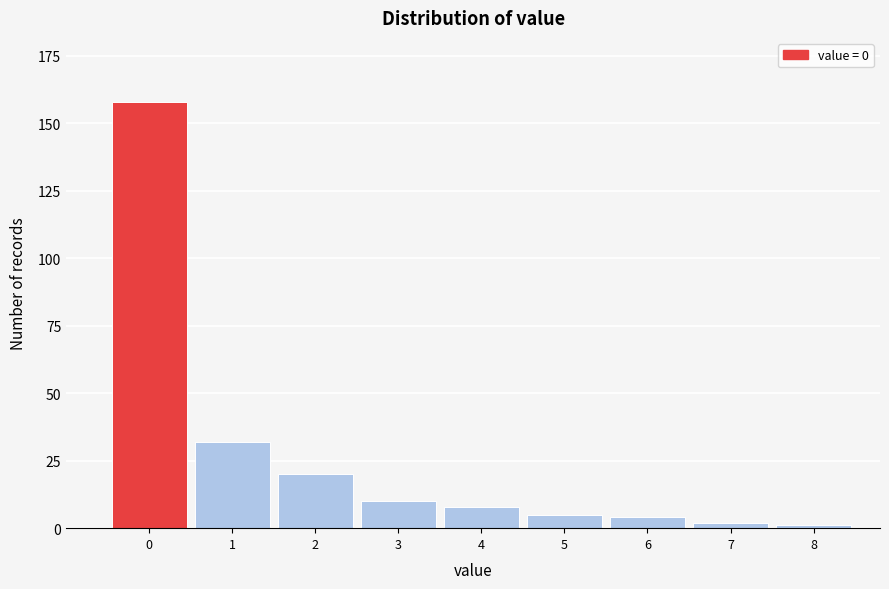

Reading left to right, list all the values displayed in this chart.

0=158	1=32	2=20	3=10	4=8	5=5	6=4	7=2	8=1